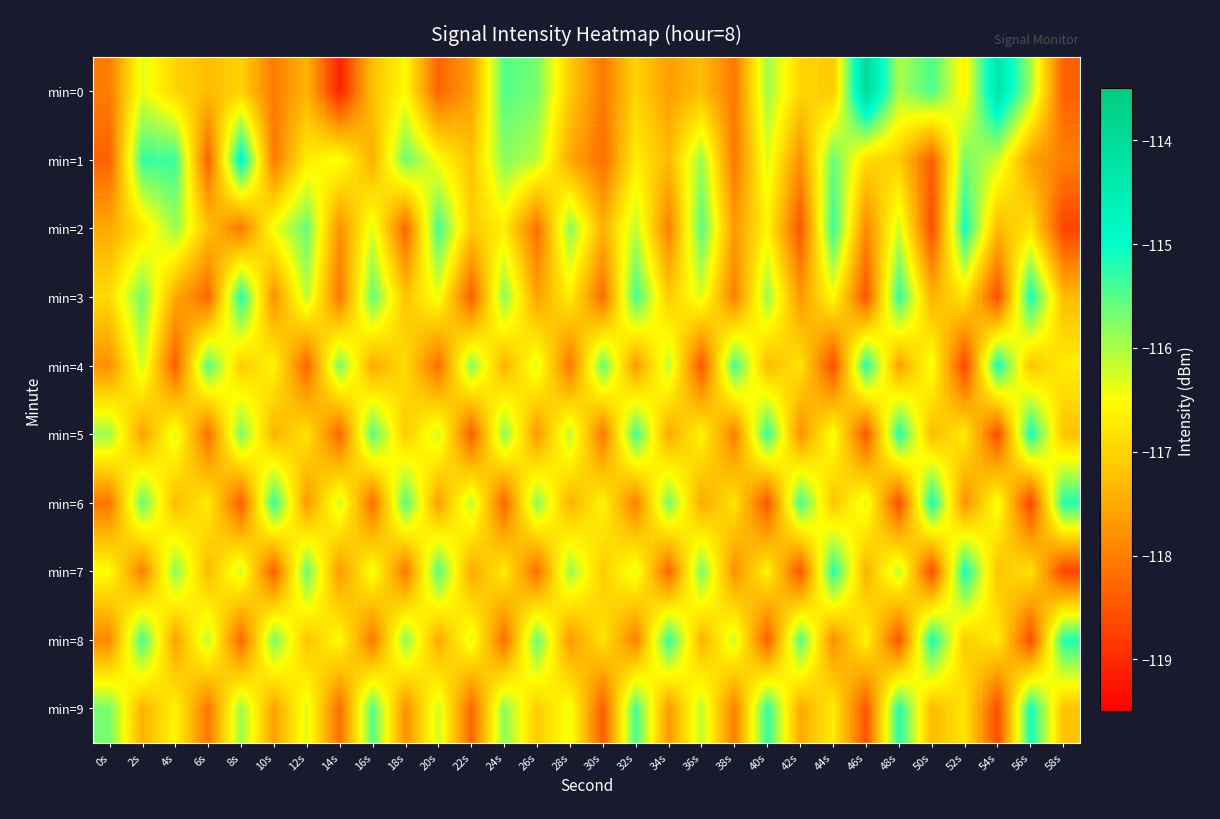

Reading left to right, list all the values displayed in this chart.

min=0: 0s=-118.0	2s=-116.3	4s=-117.0	6s=-117.3	8s=-117.0	10s=-118.0	12s=-117.4	14s=-119.1	16s=-117.2	18s=-116.5	20s=-118.3	22s=-117.6	24s=-115.5	26s=-115.7	28s=-117.1	30s=-118.1	32s=-117.0	34s=-117.6	36s=-117.3	38s=-118.1	40s=-115.9	42s=-117.0	44s=-117.1	46s=-113.9	48s=-116.0	50s=-115.5	52s=-116.6	54s=-114.3	56s=-115.9	58s=-118.4
min=1: 0s=-118.4	2s=-115.3	4s=-115.3	6s=-118.4	8s=-114.8	10s=-118.1	12s=-116.7	14s=-116.4	16s=-117.4	18s=-115.6	20s=-116.5	22s=-117.2	24s=-115.8	26s=-116.1	28s=-117.5	30s=-118.2	32s=-116.7	34s=-117.3	36s=-115.9	38s=-118.1	40s=-116.3	42s=-117.8	44s=-115.6	46s=-116.9	48s=-117.1	50s=-118.4	52s=-115.7	54s=-116.2	56s=-117.6	58s=-118.0
min=2: 0s=-117.5	2s=-116.8	4s=-115.9	6s=-117.2	8s=-118.1	10s=-116.4	12s=-115.6	14s=-117.8	16s=-116.3	18s=-118.3	20s=-115.4	22s=-117.1	24s=-116.7	26s=-118.2	28s=-115.8	30s=-117.4	32s=-116.1	34s=-118.0	36s=-115.5	38s=-117.7	40s=-116.6	42s=-118.5	44s=-115.3	46s=-117.9	48s=-116.2	50s=-118.6	52s=-115.1	54s=-117.3	56s=-116.8	58s=-118.7
min=3: 0s=-116.9	2s=-115.7	4s=-117.5	6s=-118.3	8s=-115.2	10s=-117.8	12s=-116.1	14s=-118.1	16s=-115.6	18s=-117.2	20s=-116.4	22s=-118.4	24s=-115.8	26s=-117.6	28s=-116.7	30s=-118.2	32s=-115.4	34s=-117.1	36s=-116.3	38s=-118.0	40s=-115.9	42s=-117.7	44s=-116.5	46s=-118.5	48s=-115.3	50s=-117.4	52s=-116.8	54s=-118.6	56s=-115.1	58s=-117.3
min=4: 0s=-117.8	2s=-116.2	4s=-118.4	6s=-115.5	8s=-117.1	10s=-116.6	12s=-118.3	14s=-115.7	16s=-117.5	18s=-116.9	20s=-118.2	22s=-115.8	24s=-117.4	26s=-116.3	28s=-118.1	30s=-115.6	32s=-117.7	34s=-116.1	36s=-118.5	38s=-115.4	40s=-117.3	42s=-116.8	44s=-118.6	46s=-115.2	48s=-117.6	50s=-116.4	52s=-118.7	54s=-115.1	56s=-117.2	58s=-116.7
min=5: 0s=-115.9	2s=-117.6	4s=-116.3	6s=-118.2	8s=-115.7	10s=-117.4	12s=-116.8	14s=-118.3	16s=-115.5	18s=-117.1	20s=-116.2	22s=-118.4	24s=-115.8	26s=-117.7	28s=-116.1	30s=-118.1	32s=-115.4	34s=-117.5	36s=-116.6	38s=-118.0	40s=-115.3	42s=-117.8	44s=-116.4	46s=-118.5	48s=-115.2	50s=-117.3	52s=-116.7	54s=-118.6	56s=-115.1	58s=-117.2
min=6: 0s=-118.1	2s=-115.6	4s=-117.3	6s=-116.7	8s=-118.4	10s=-115.3	12s=-117.7	14s=-116.2	16s=-118.2	18s=-115.5	20s=-117.6	22s=-116.1	24s=-118.3	26s=-115.8	28s=-117.4	30s=-116.6	32s=-118.0	34s=-115.7	36s=-117.5	38s=-116.8	40s=-118.5	42s=-115.4	44s=-117.2	46s=-116.3	48s=-118.6	50s=-115.1	52s=-117.8	54s=-116.4	56s=-118.7	58s=-115.2
min=7: 0s=-116.5	2s=-118.0	4s=-115.8	6s=-117.3	8s=-116.2	10s=-118.4	12s=-115.6	14s=-117.7	16s=-116.4	18s=-118.1	20s=-115.5	22s=-117.5	24s=-116.7	26s=-118.2	28s=-115.9	30s=-117.1	32s=-116.3	34s=-118.3	36s=-115.7	38s=-117.8	40s=-116.6	42s=-118.5	44s=-115.2	46s=-117.4	48s=-116.1	50s=-118.6	52s=-115.1	54s=-117.2	56s=-116.8	58s=-118.7
min=8: 0s=-117.9	2s=-115.4	4s=-117.6	6s=-116.1	8s=-118.3	10s=-115.7	12s=-117.2	14s=-116.5	16s=-118.1	18s=-115.8	20s=-117.5	22s=-116.3	24s=-118.2	26s=-115.6	28s=-117.7	30s=-116.8	32s=-118.0	34s=-115.3	36s=-117.4	38s=-116.2	40s=-118.4	42s=-115.5	44s=-117.8	46s=-116.6	48s=-118.5	50s=-115.1	52s=-117.1	54s=-116.7	56s=-118.6	58s=-115.2
min=9: 0s=-115.7	2s=-117.4	4s=-116.6	6s=-118.1	8s=-115.9	10s=-117.6	12s=-116.3	14s=-118.2	16s=-115.5	18s=-117.8	20s=-116.2	22s=-118.3	24s=-115.8	26s=-117.1	28s=-116.4	30s=-118.4	32s=-115.4	34s=-117.7	36s=-116.1	38s=-118.0	40s=-115.3	42s=-117.5	44s=-116.7	46s=-118.5	48s=-115.2	50s=-117.3	52s=-116.8	54s=-118.6	56s=-115.1	58s=-117.2